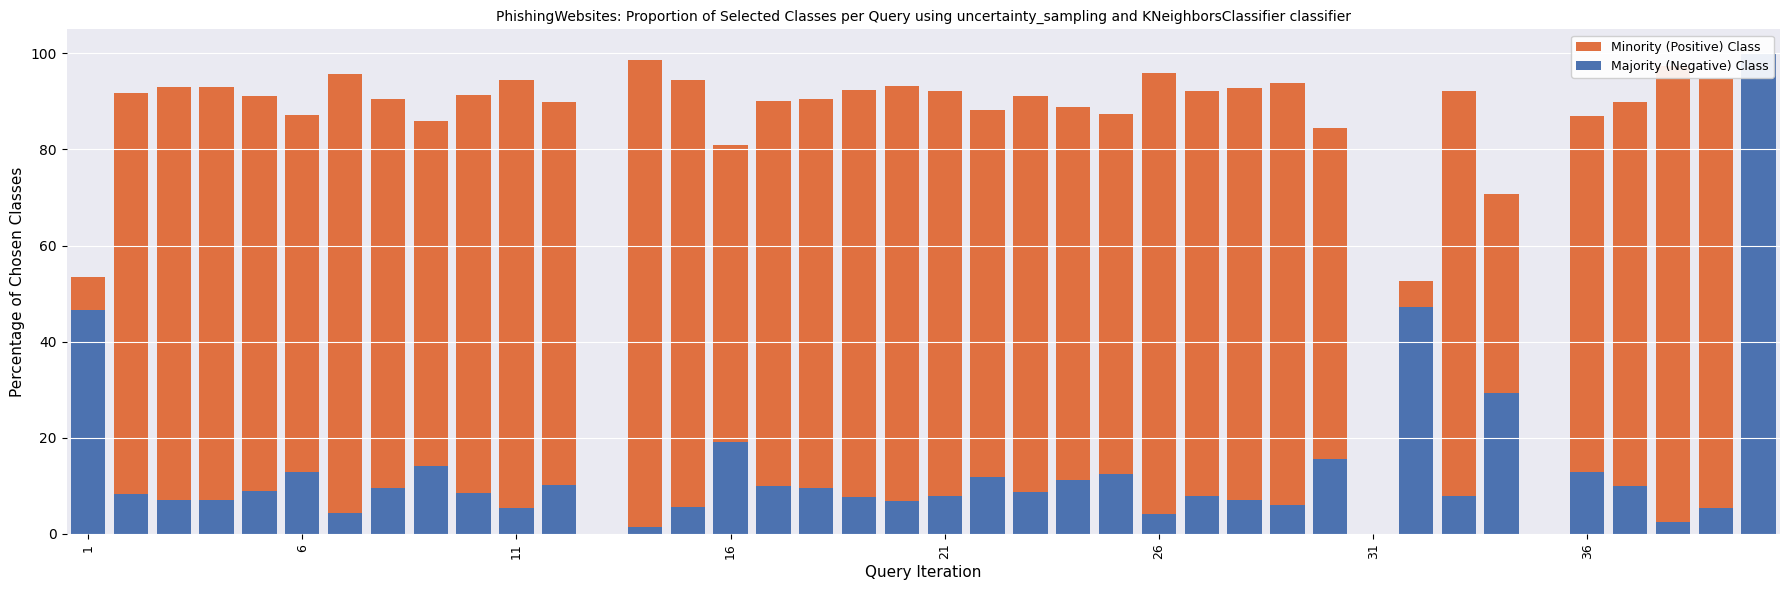

Reading left to right, transcribe all the data shown in this chart.

Minority (Positive) Class: 53.4	91.7	93.0	93.0	91.1	87.2	95.7	90.5	85.9	91.4	94.5	89.8	0.0	98.6	94.4	80.9	90.0	90.5	92.4	93.2	92.1	88.2	91.2	88.8	87.5	95.9	92.2	92.9	93.9	84.4	0.0	52.7	92.1	70.7	0.0	87.0	90.0	97.4	94.7	0.0
Majority (Negative) Class: 46.6	8.3	7.0	7.0	8.9	12.8	4.3	9.5	14.1	8.6	5.5	10.2	0.0	1.4	5.6	19.1	10.0	9.5	7.6	6.8	7.9	11.8	8.8	11.2	12.5	4.1	7.8	7.1	6.1	15.6	0.0	47.3	7.9	29.3	0.0	13.0	10.0	2.6	5.3	100.0